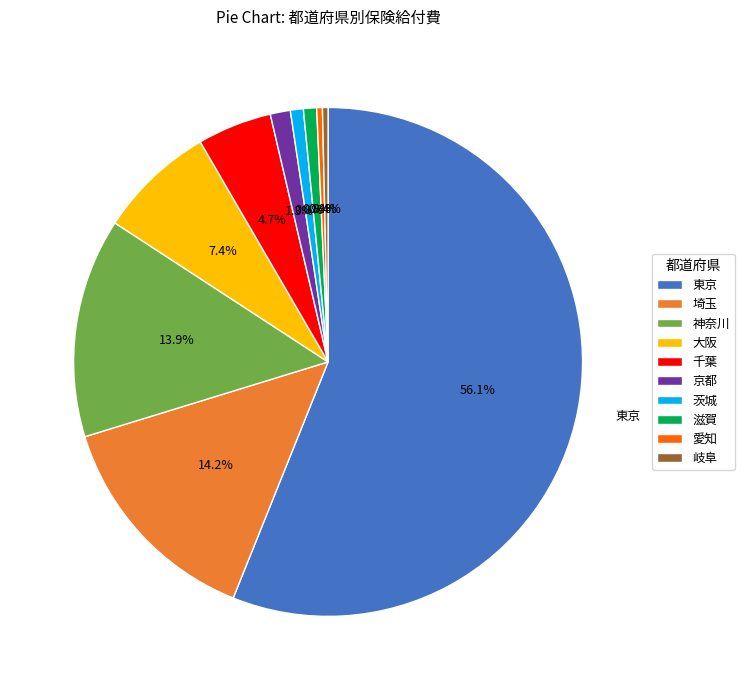

Is there any slice that represents more than half of the pie?

Yes